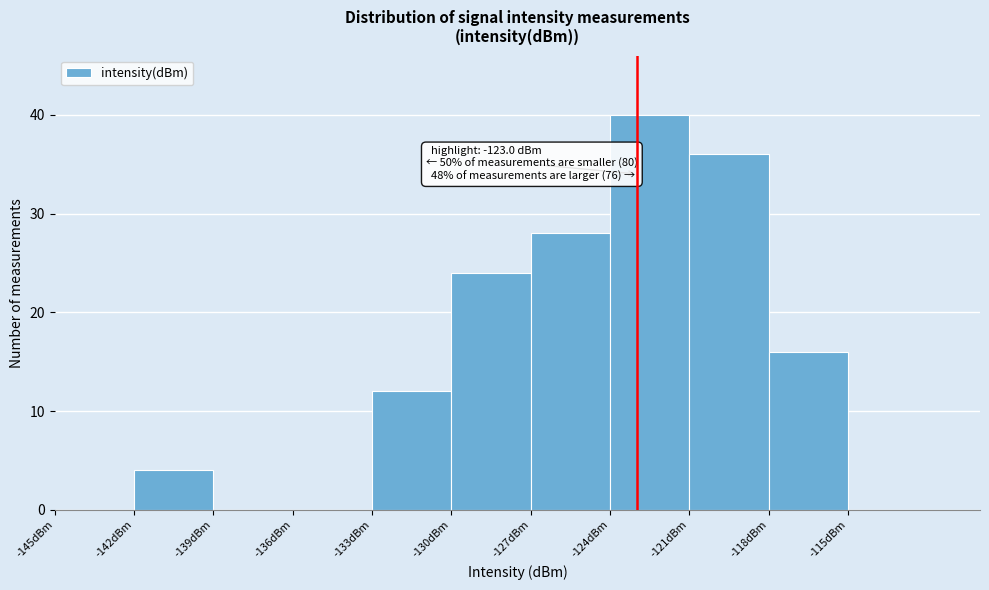

Which range on the x-axis has the tallest bar?

-124 to -121